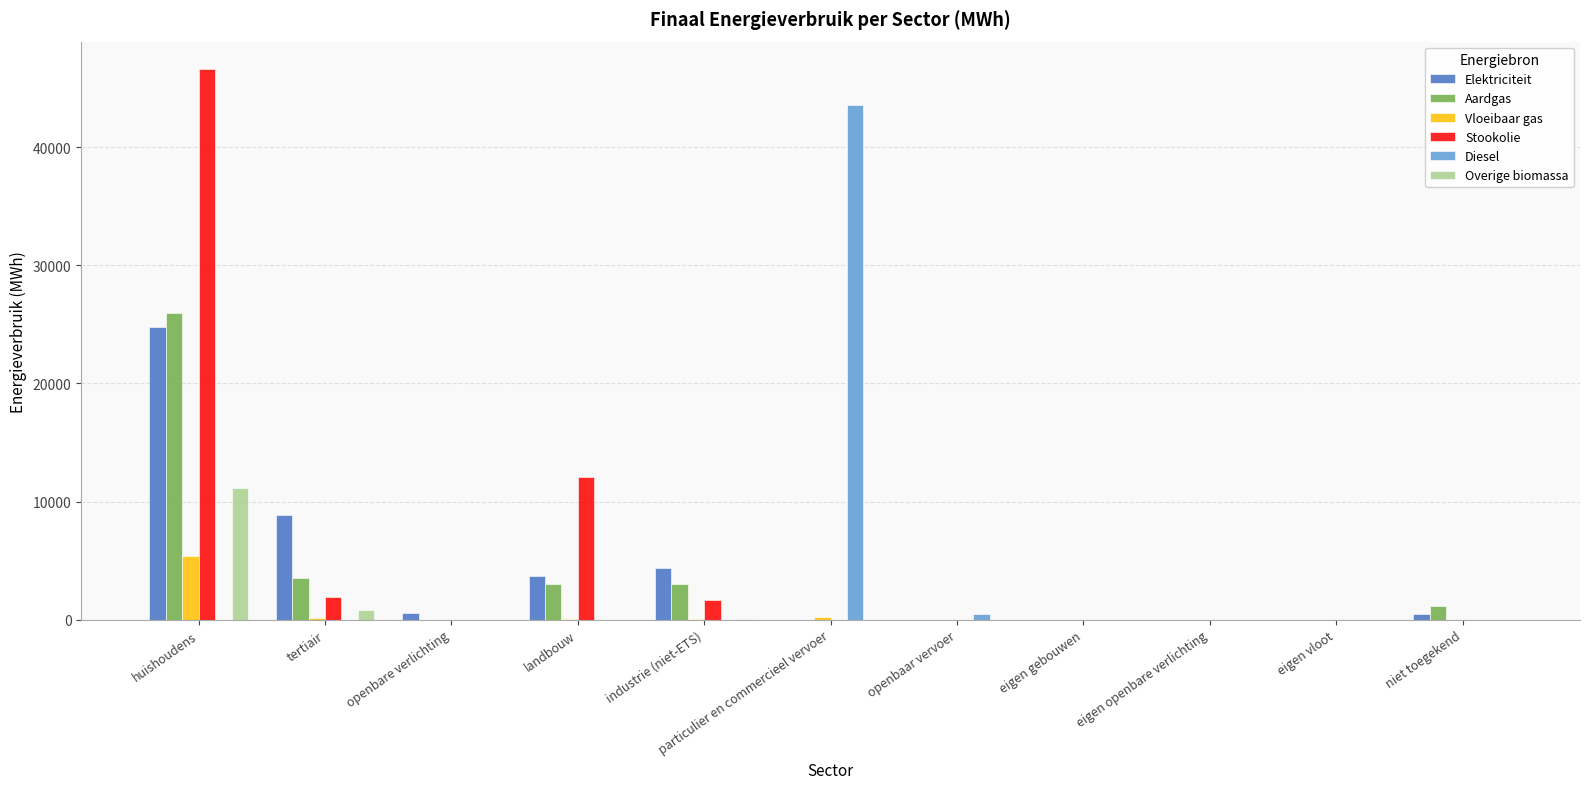

The Stookolie series shows 32573.8 at niet toegekend. True or false?

False